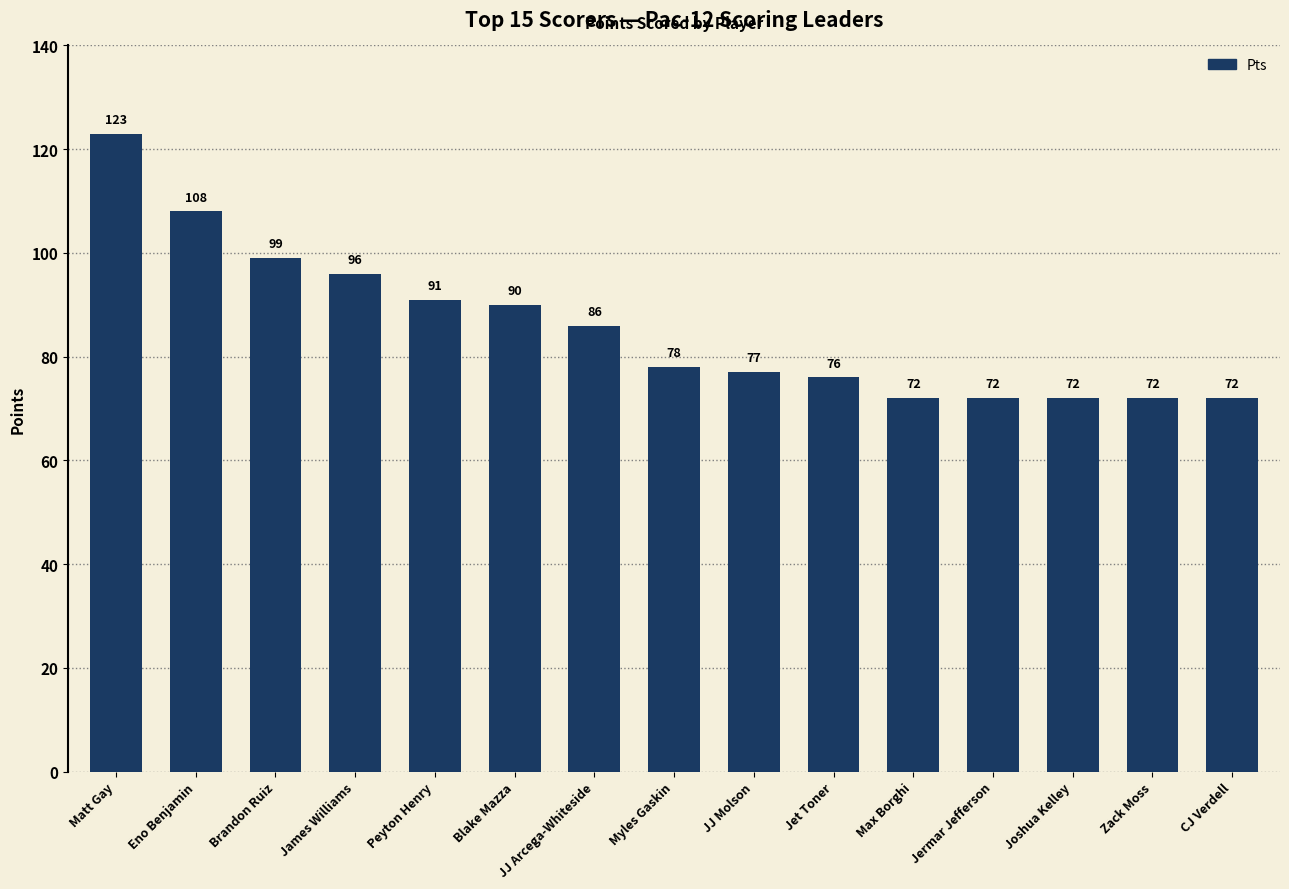

Does the chart contain any negative values?

No